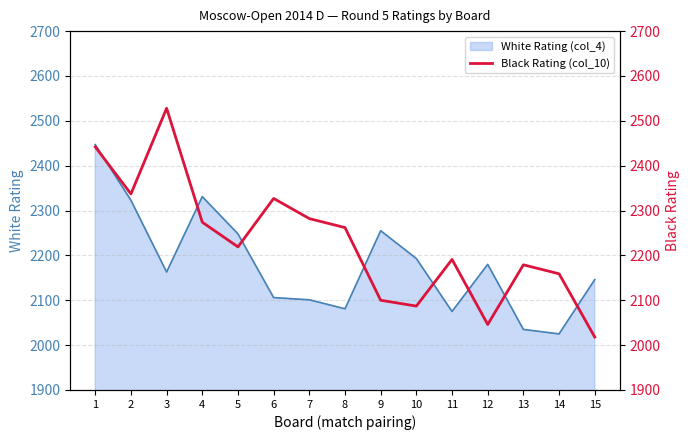

True or false: the data shows 731 at 10.

False